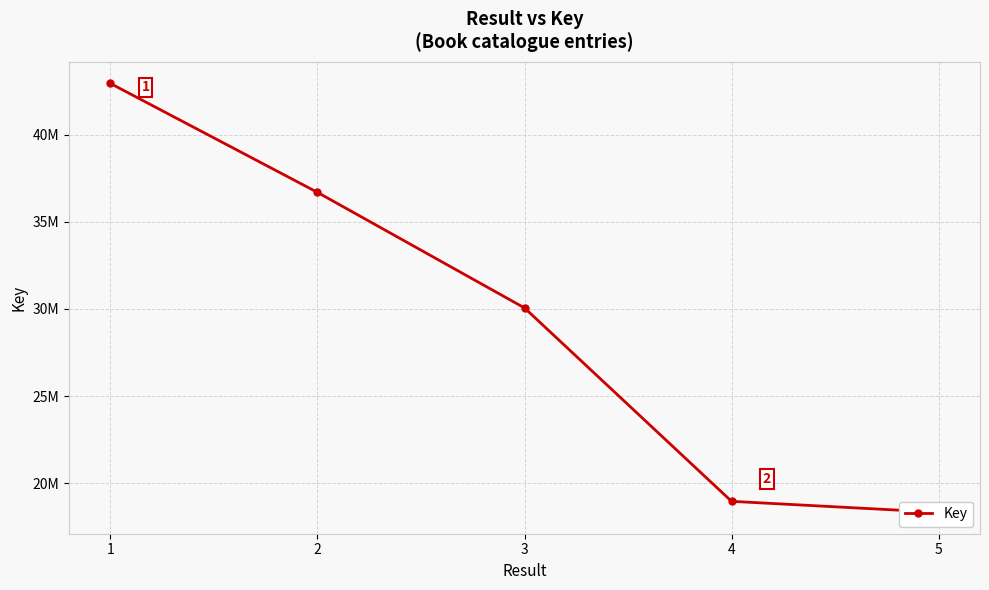

Reading left to right, what are all the values shown in this chart?

42948391	36694211	30057592	18951370	18322080